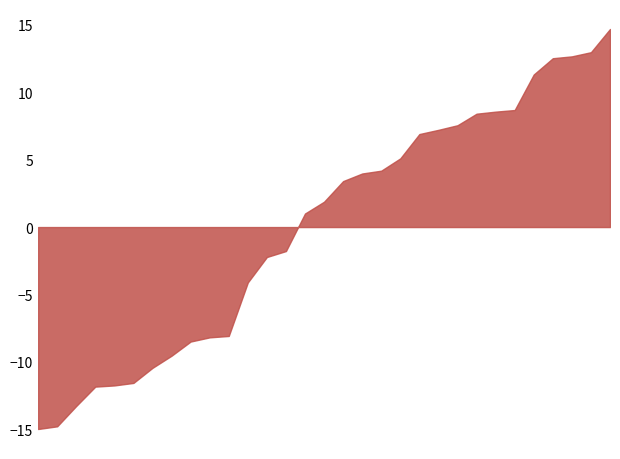

Rank the categories by value from lowest to highest.

1, 2, 3, 4, 5, 6, 7, 8, 9, 10, 11, 12, 13, 14, 15, 16, 17, 18, 19, 20, 21, 22, 23, 24, 25, 26, 27, 28, 29, 30, 31